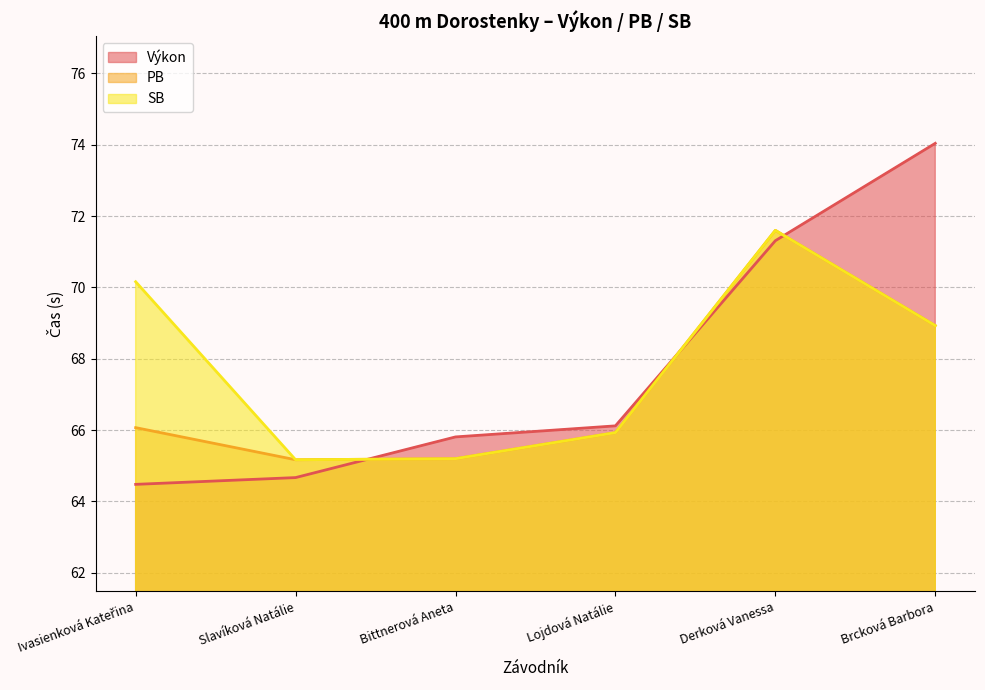

At how many categories does at least one series exceed 67?

3